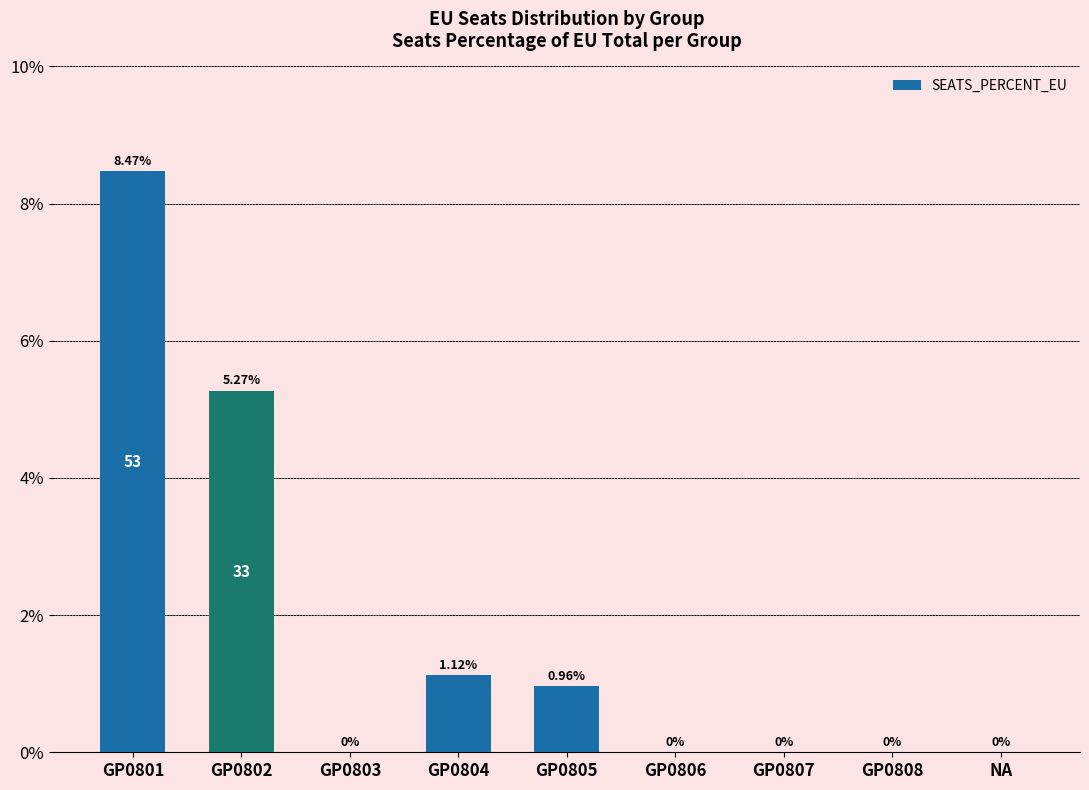

Which has a higher value, GP0807 or GP0805?

GP0805